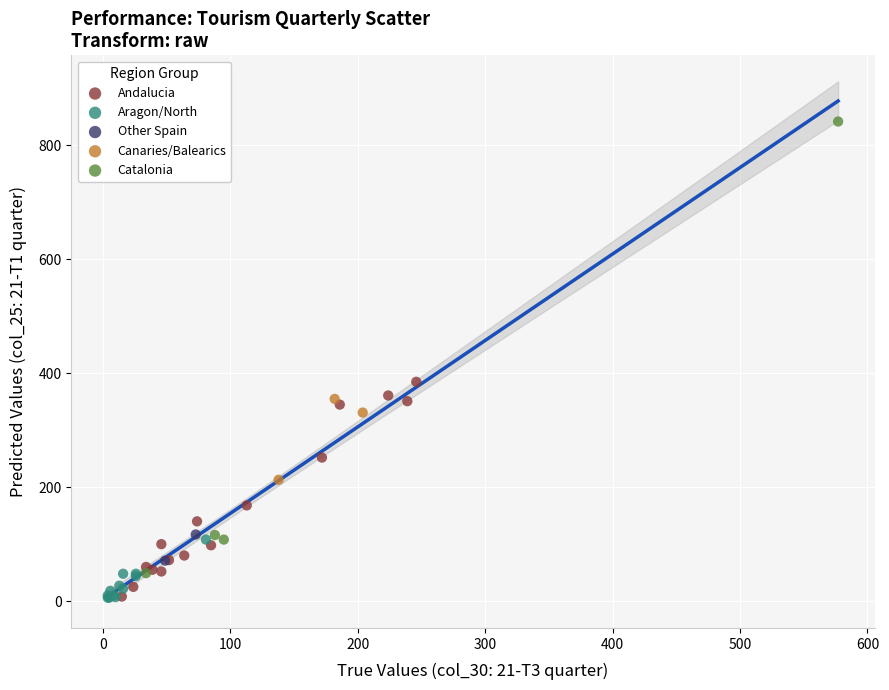

Which series has the widest spread of Y values?

Catalonia